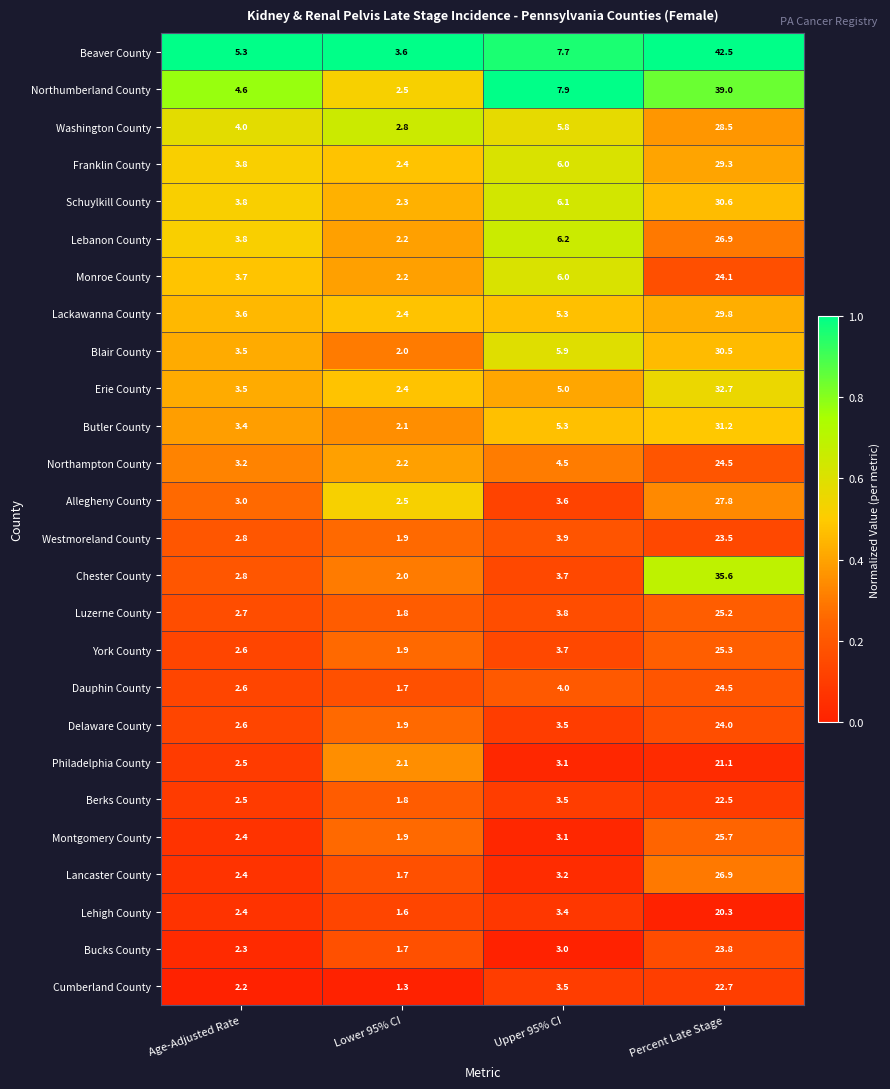

Which category has the highest value in the Erie County series?

Percent Late Stage